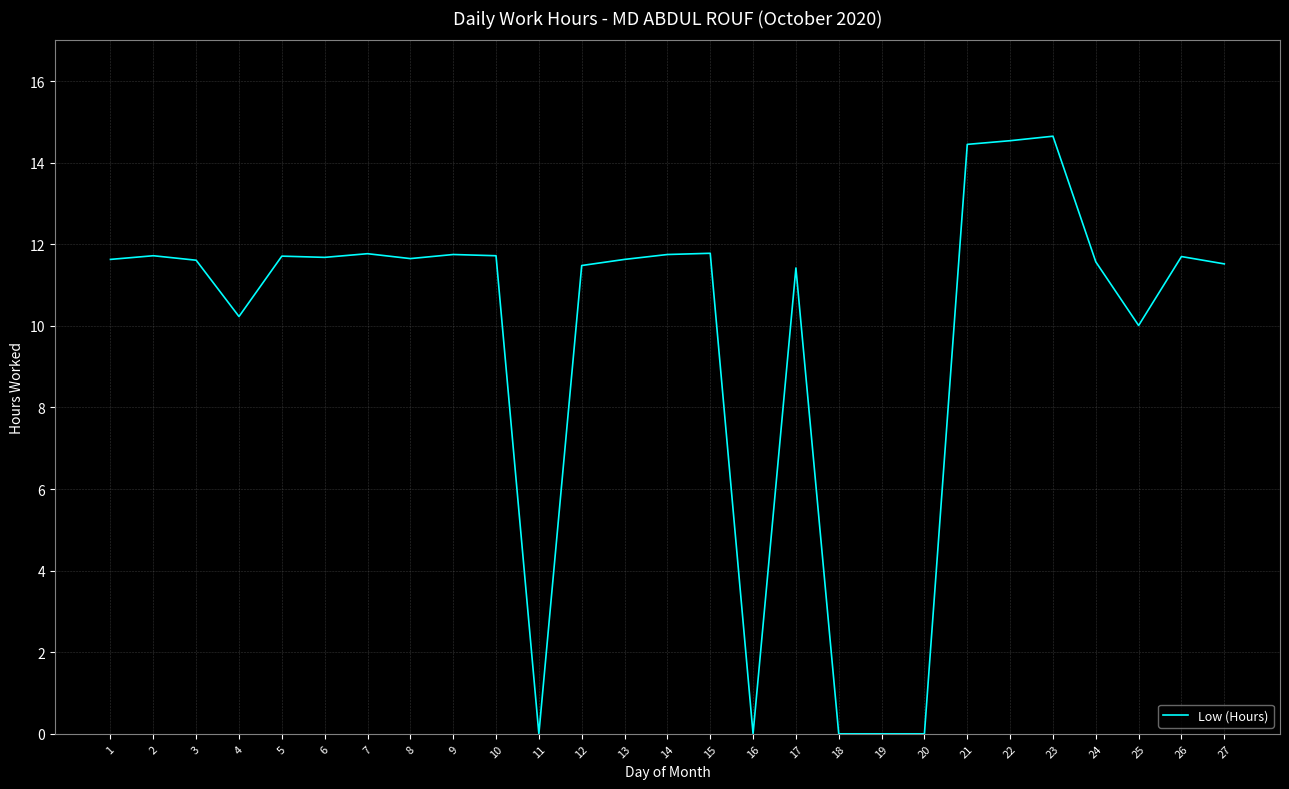

Is it true that the value at 7 is 11.8?

True